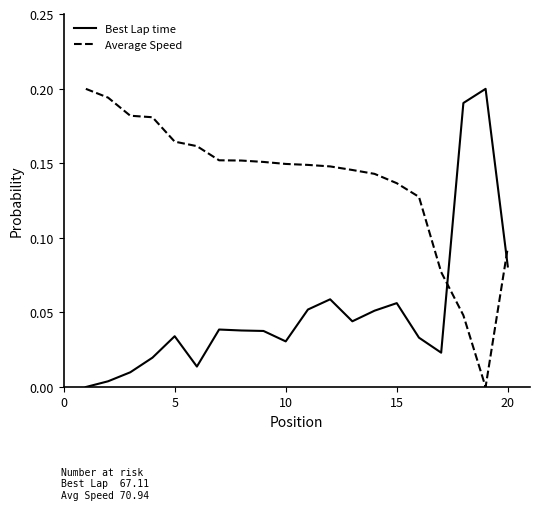

Does the chart display data point markers on the line(s)?

No